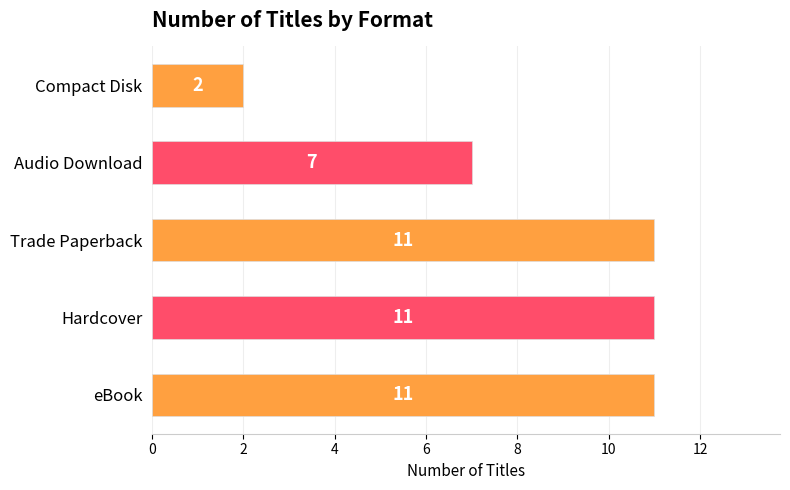

How many distinct data groups are displayed?

1